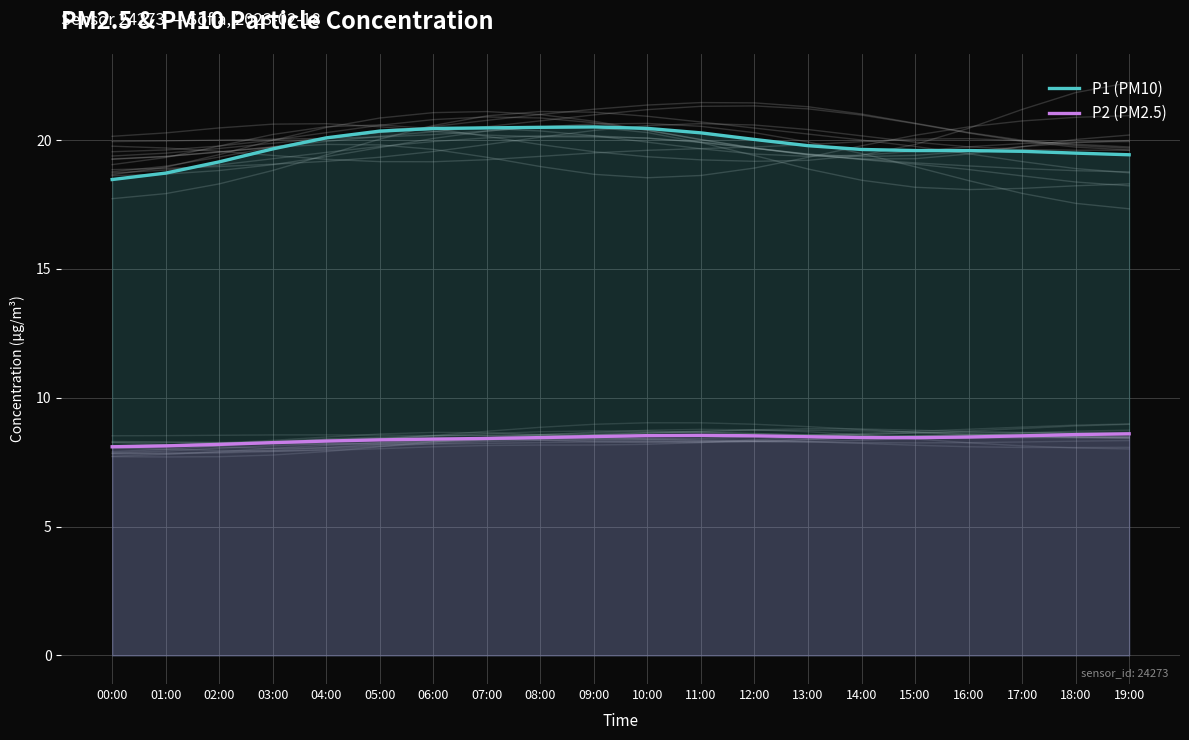

What is the difference between the maximum and minimum values in the P2 (PM2.5) series?

0.5